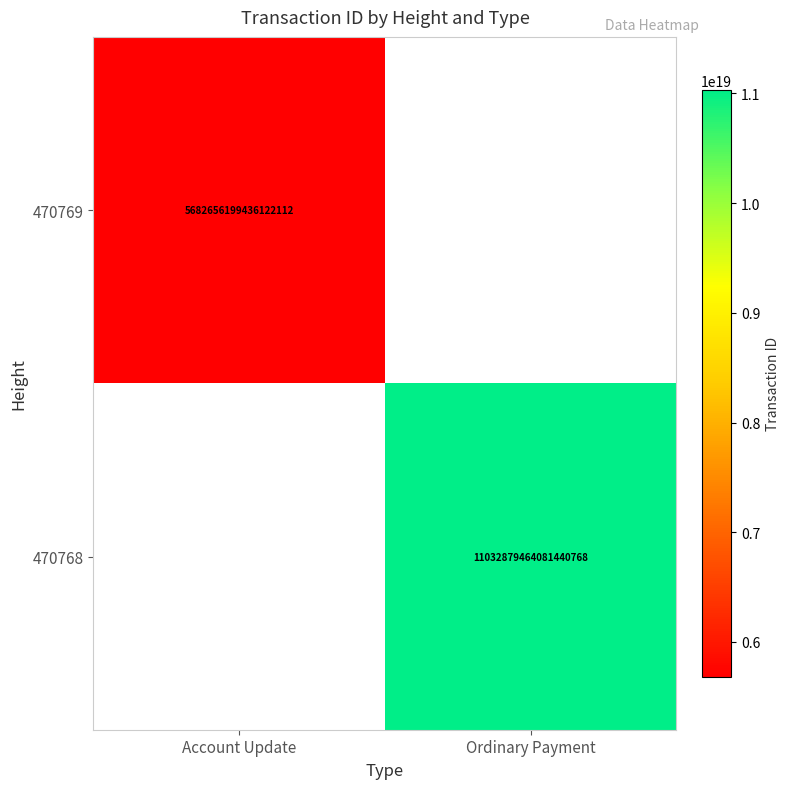

True or false: 470769 has a value of 1683193737577522688 at Account Update.

False